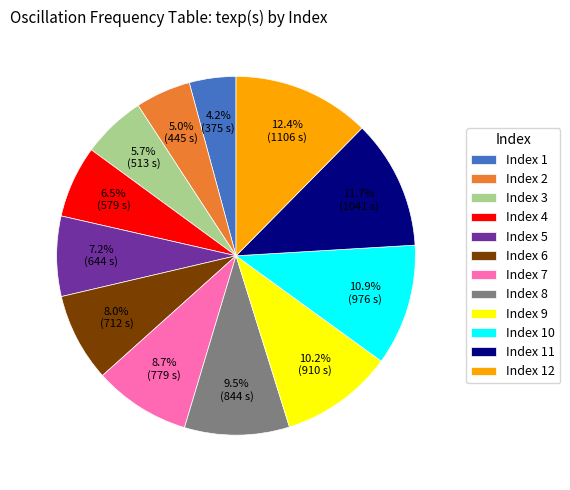

Combined, what portion of the pie is Index 11 and Index 7?

20.4%